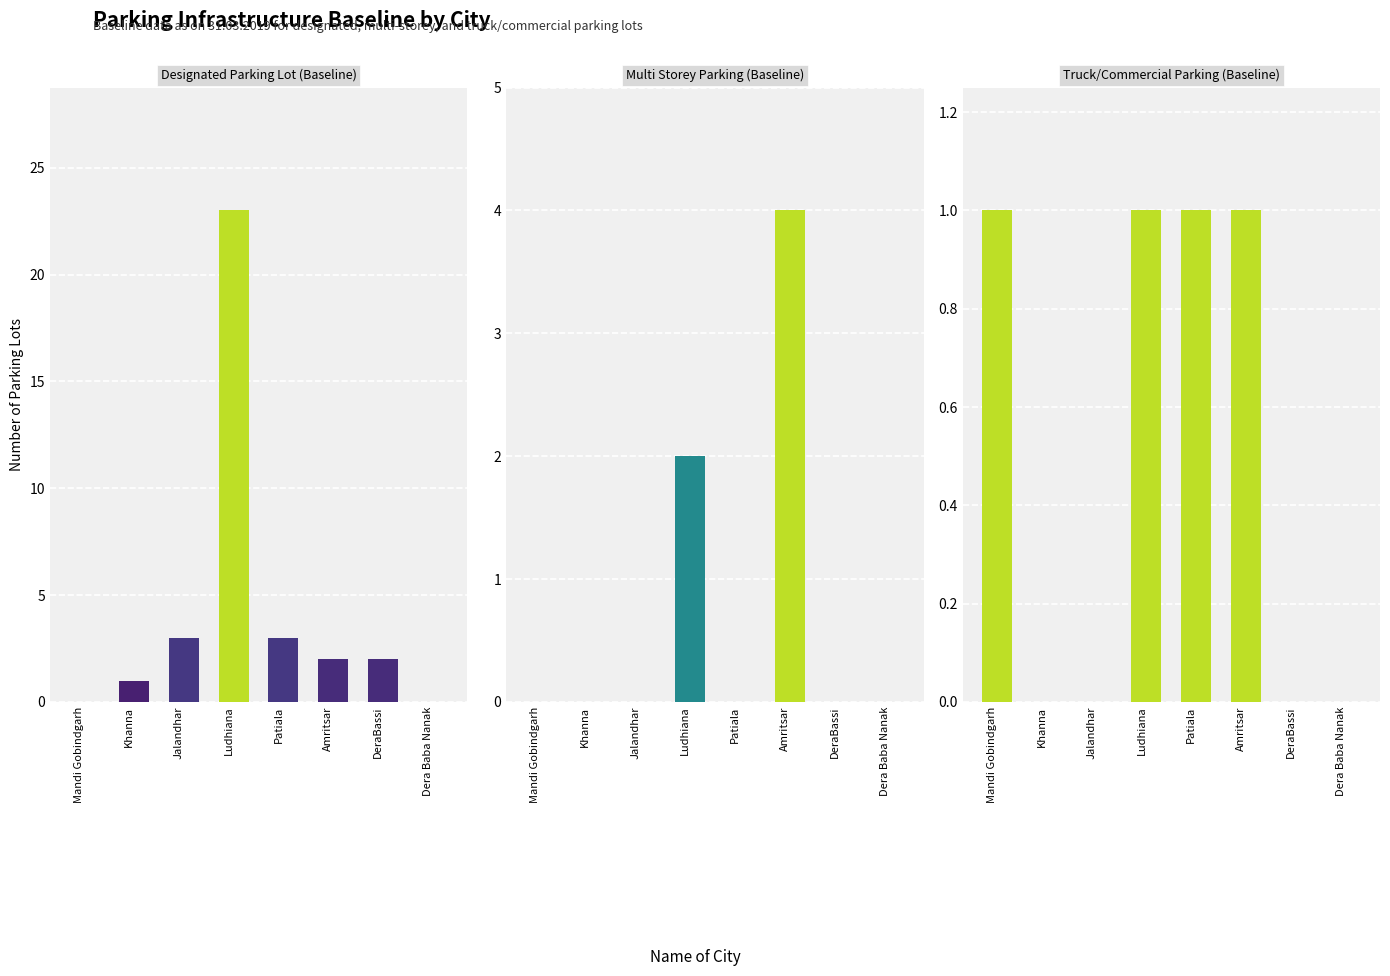

What are all the series names shown in the legend?

Designated Parking Lot (Baseline), Multi Storey Parking (Baseline), Truck/Commercial Parking (Baseline)